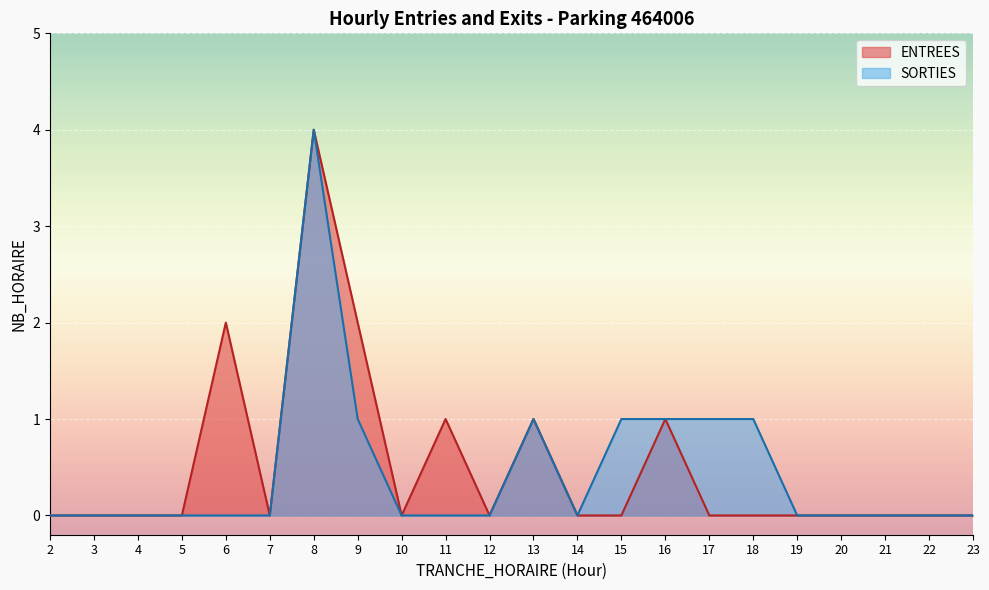

Which series changed the most between 4 and 17?

SORTIES